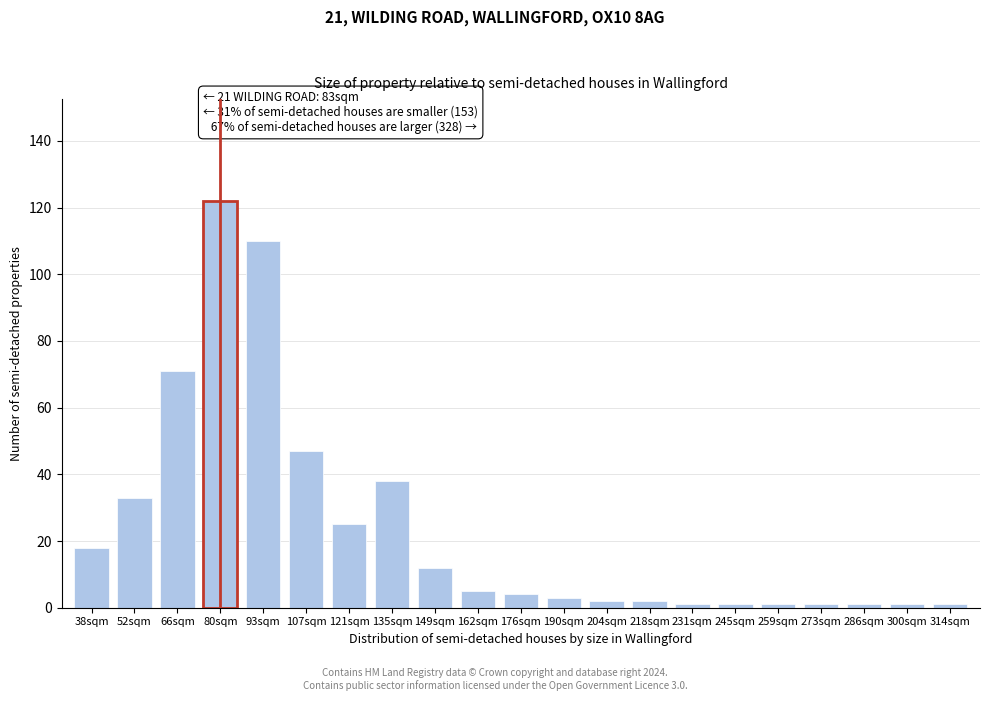

Reading left to right, what are all the values shown in this chart?

18	33	71	122	110	47	25	38	12	5	4	3	2	2	1	1	1	1	1	1	1